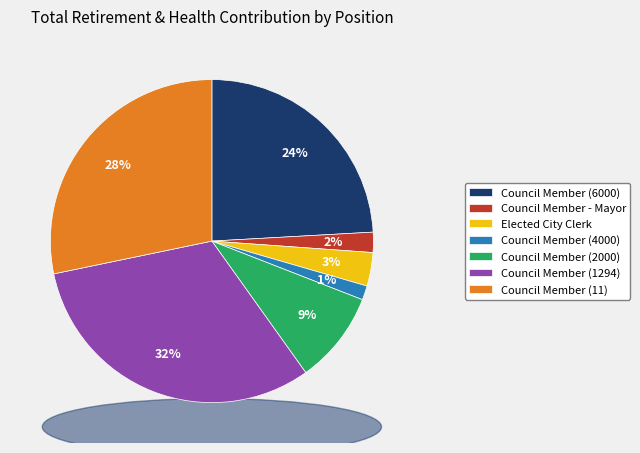

Does Council Member - Mayor represent more than half of the total?

No